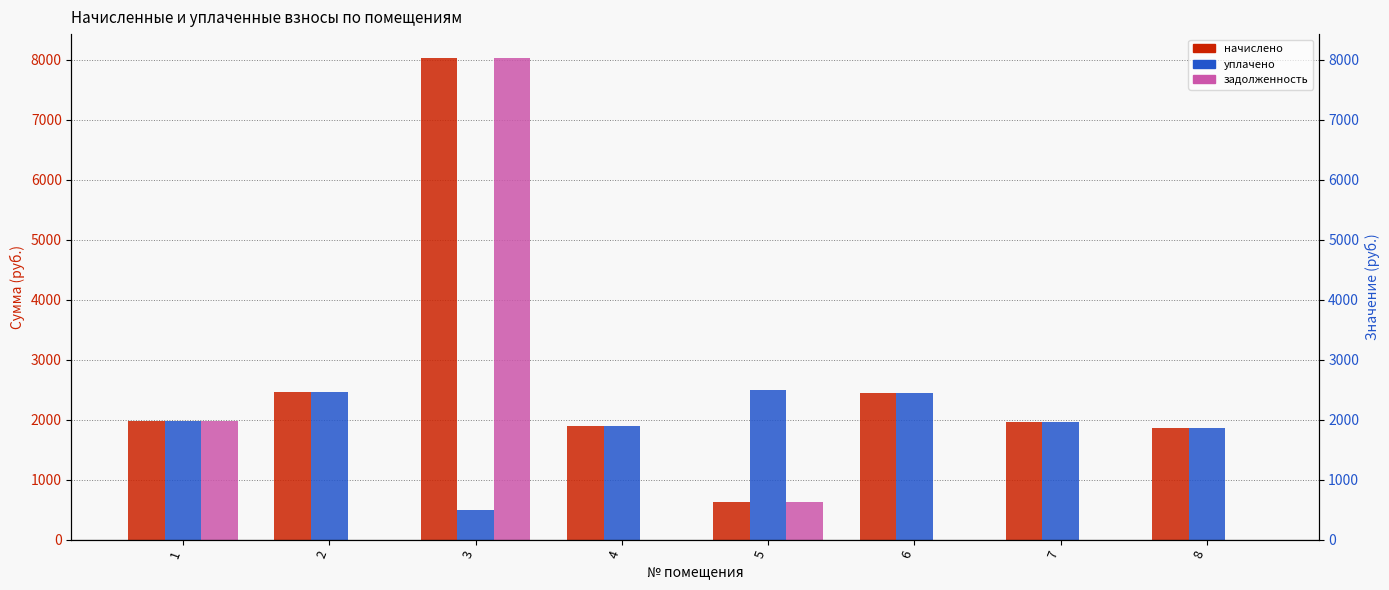

How many bars are there in total?

24